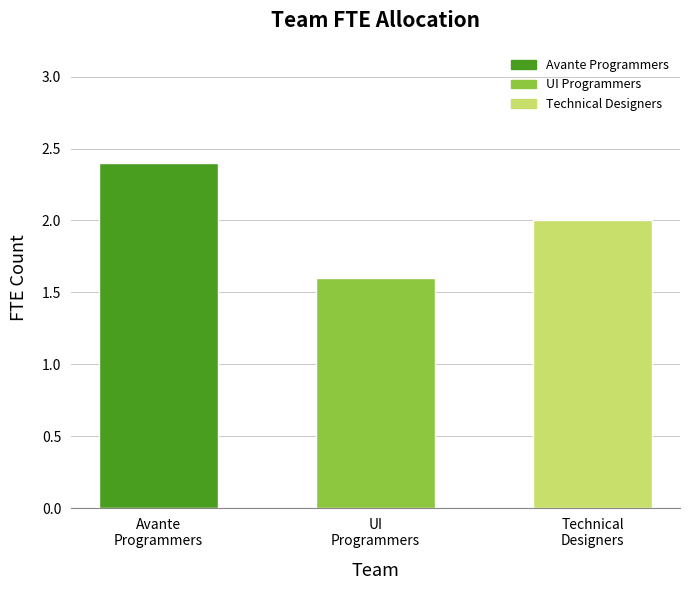

What is the label of the 1st bar from the right?

Technical Designers